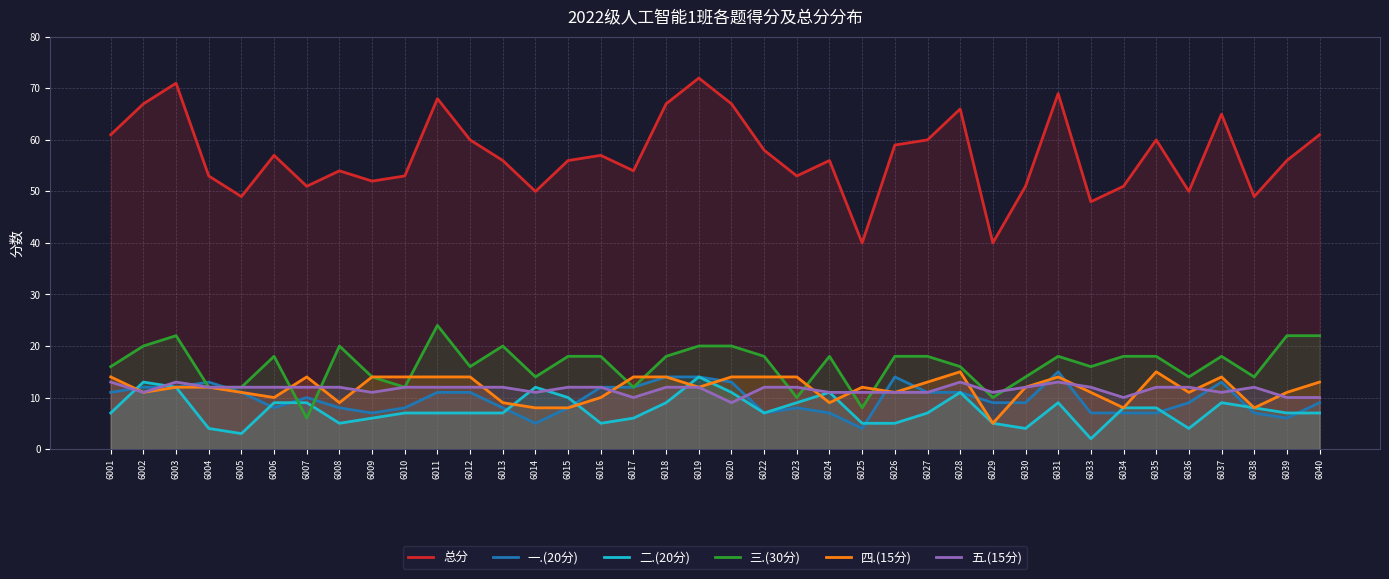

Read the 五.(15分) value at 6002.

11